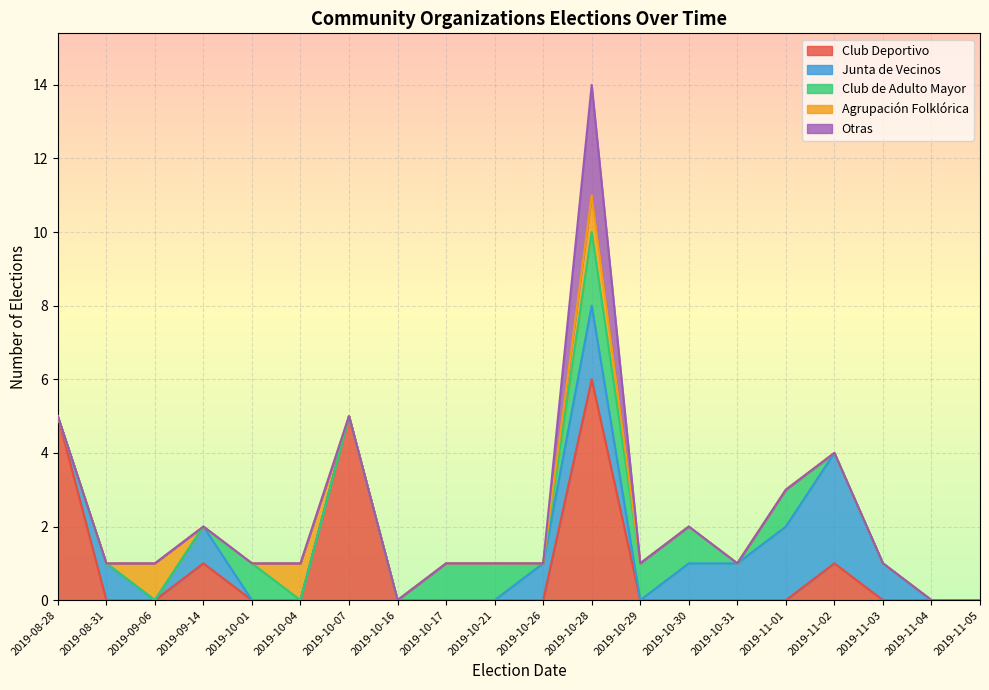

What is the maximum value shown in the chart?

14